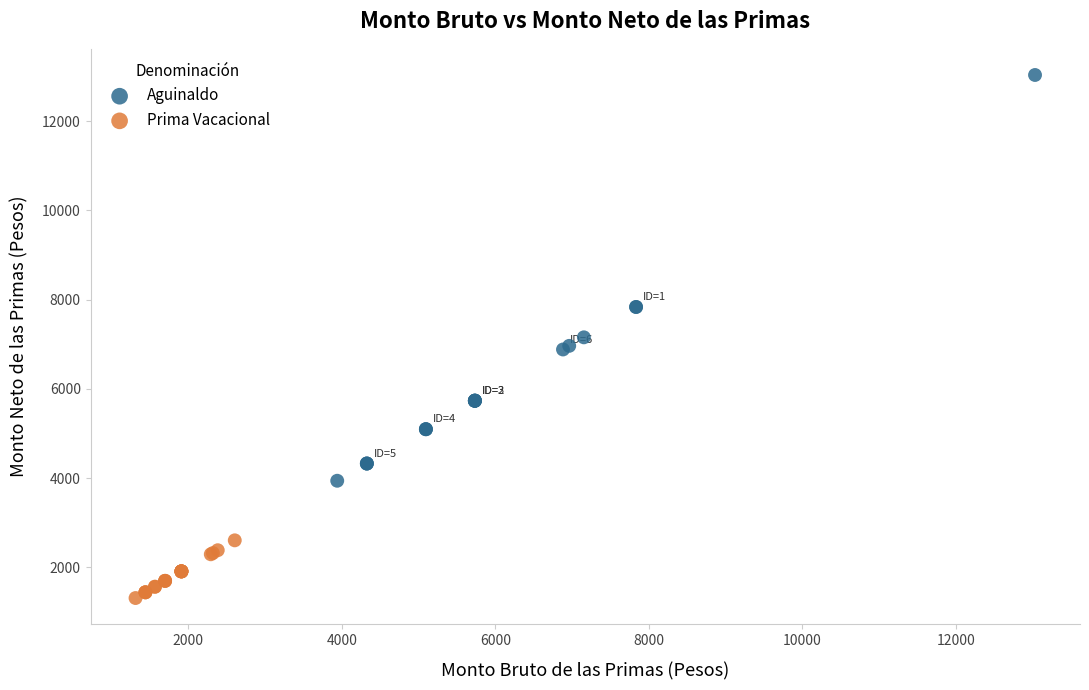

Which series contains the lowest Y value?

Prima Vacacional